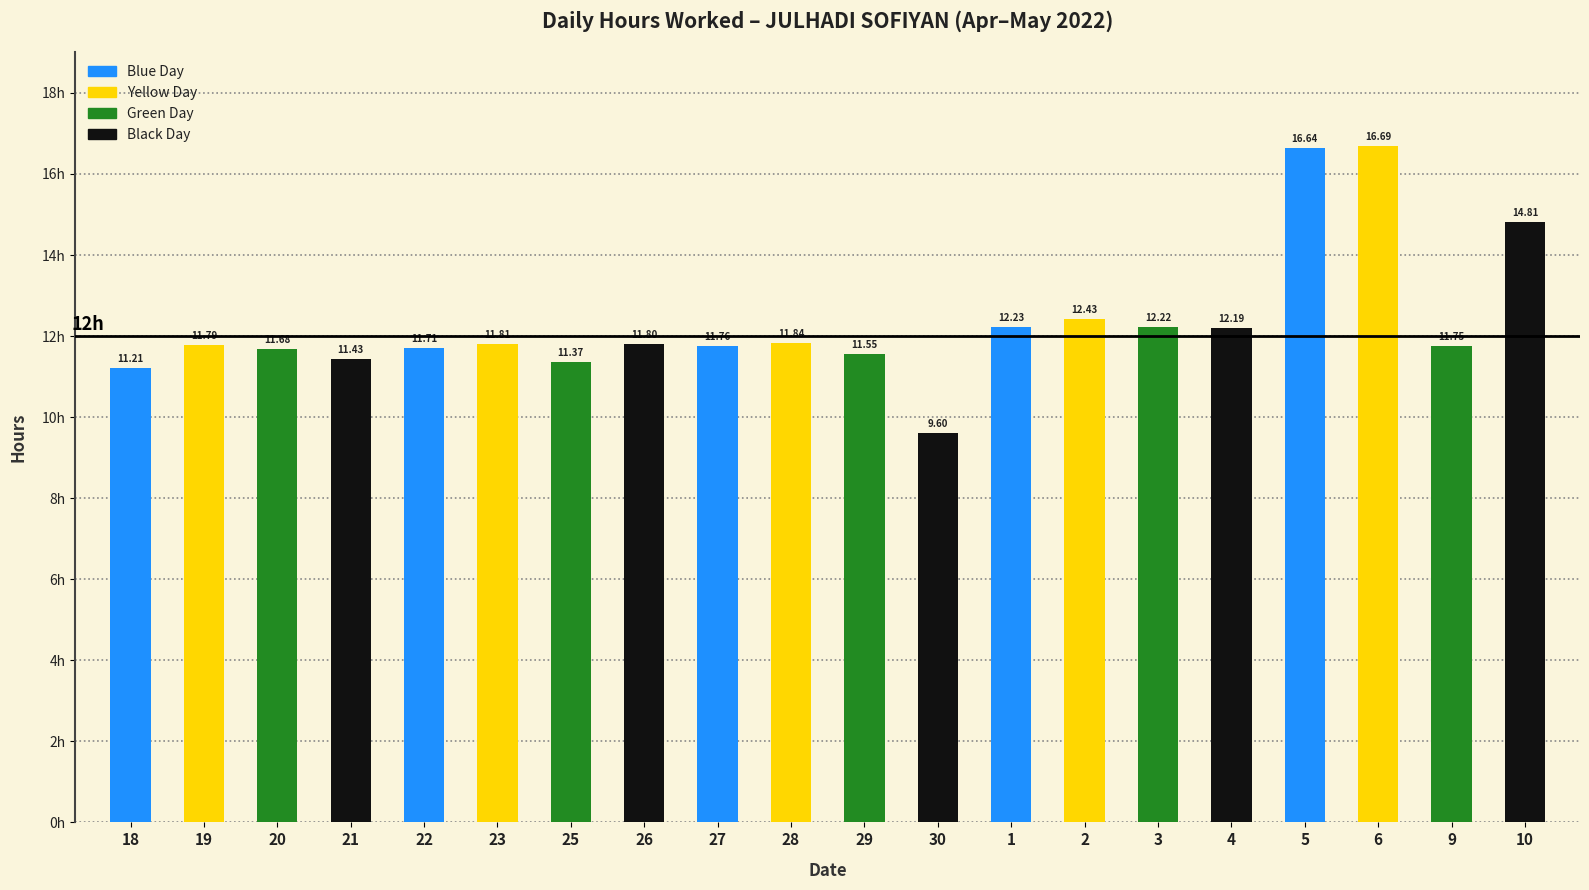

Which label corresponds to the smallest value in the chart?

30